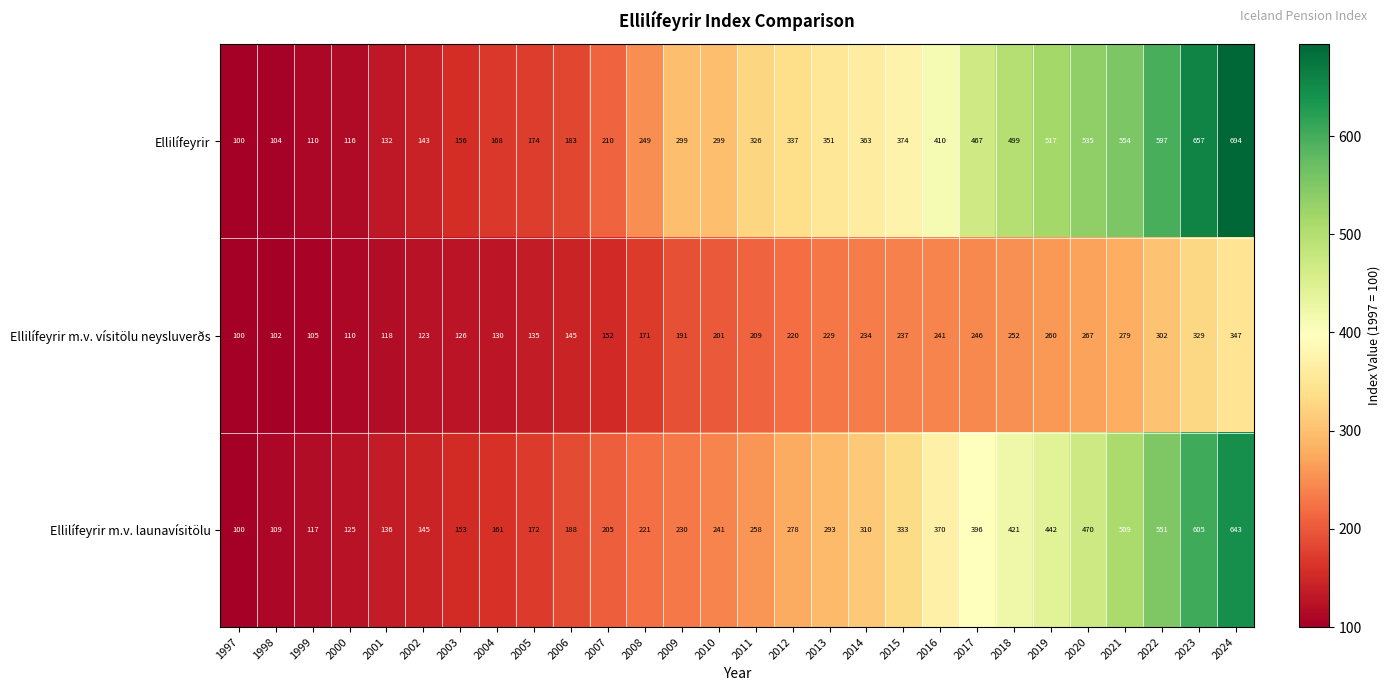

Is it true that Ellilífeyrir m.v. vísitölu neysluverðs equals 201 at 2010?

True